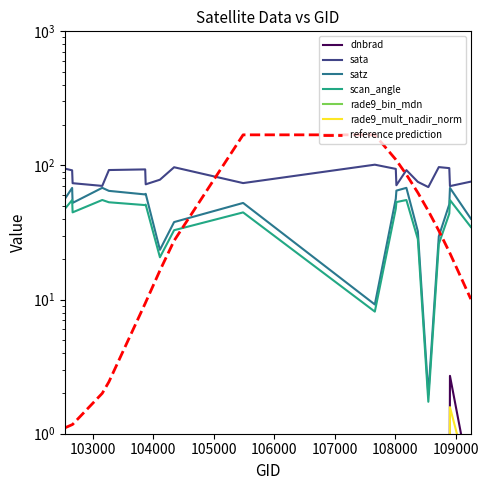

Which category has the lowest value in the scan_angle series?

108542